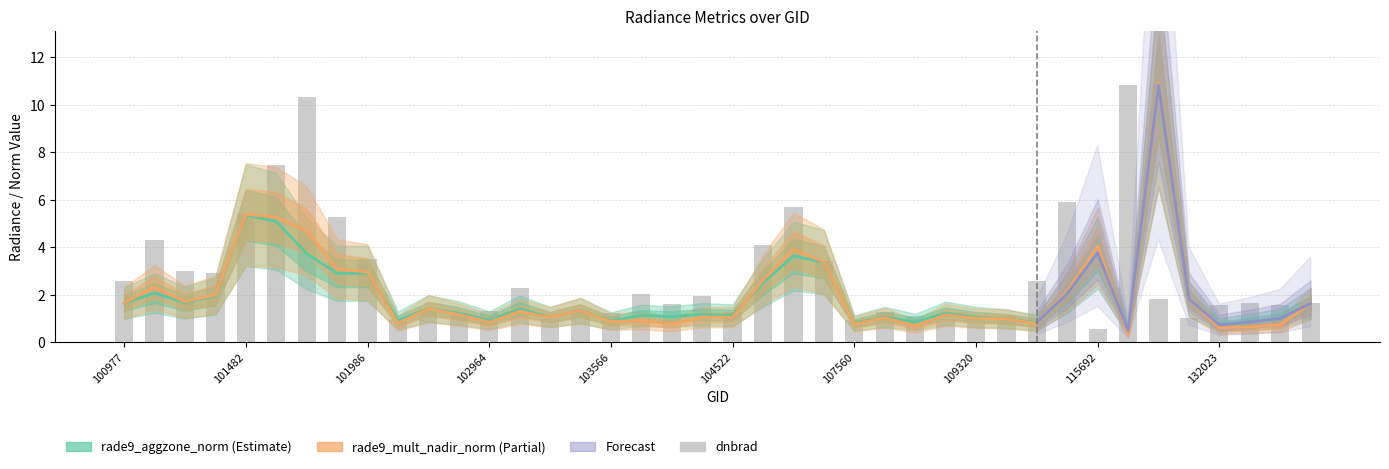

What is the minimum value shown in the chart?

0.3